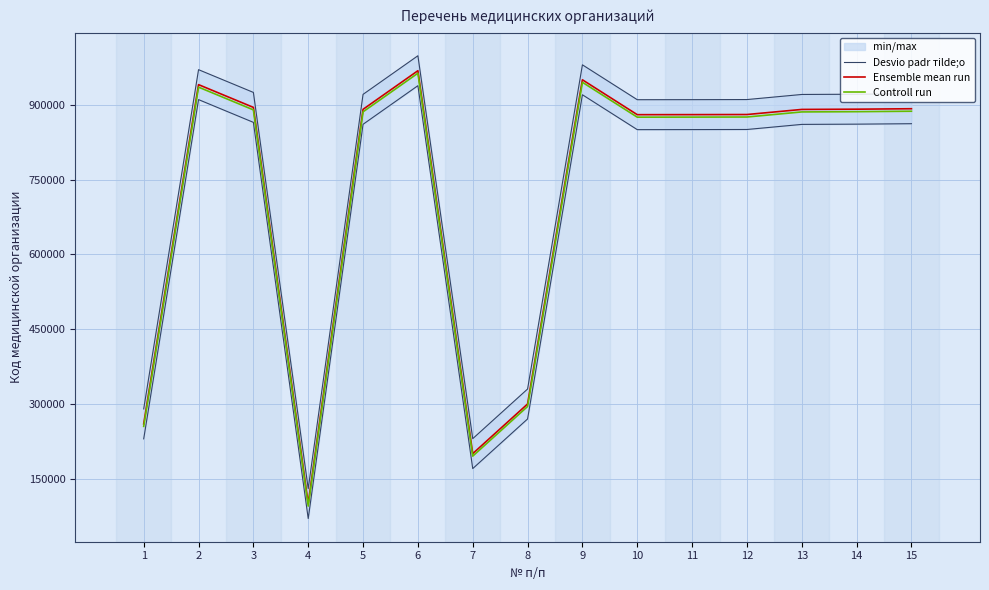

True or false: Desvio padr тilde;o and Ensemble mean run cross at least once.

False